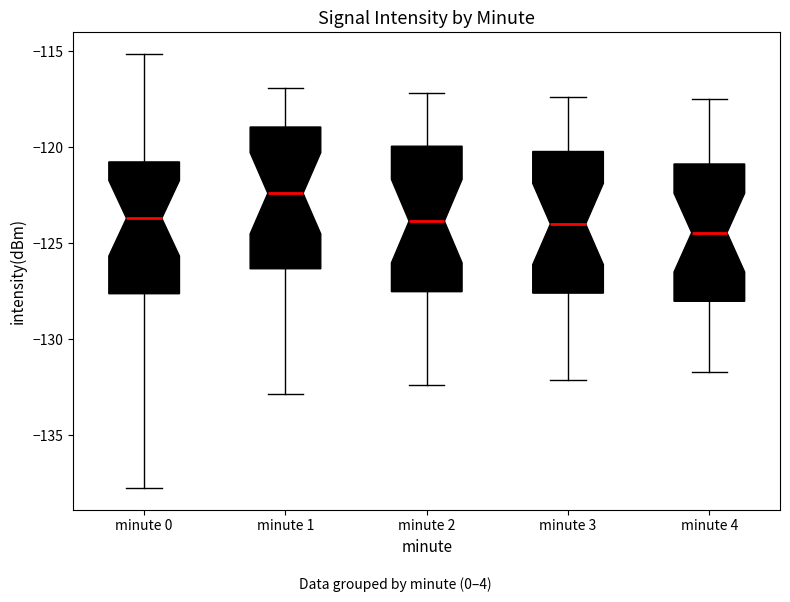

Which box has the highest median line?

minute 1